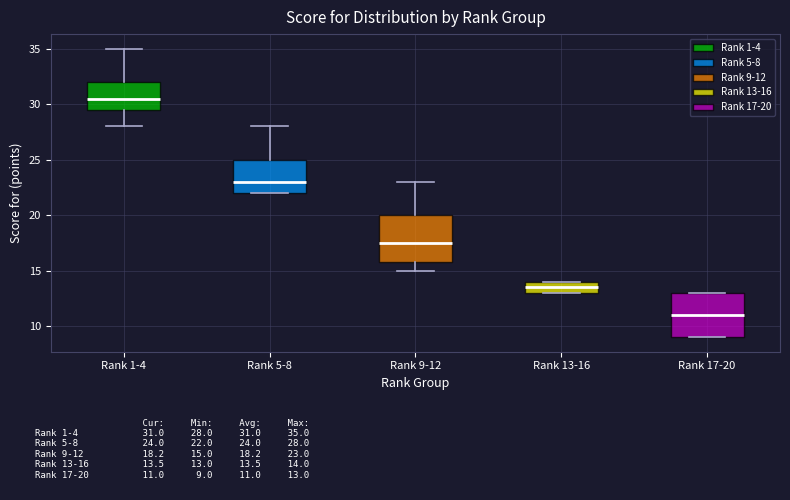

Where is the lower edge of the box for Rank 1-4 on the y-axis? The values are not printed on the chart, so give them approximately, as read against the axis.

29.5